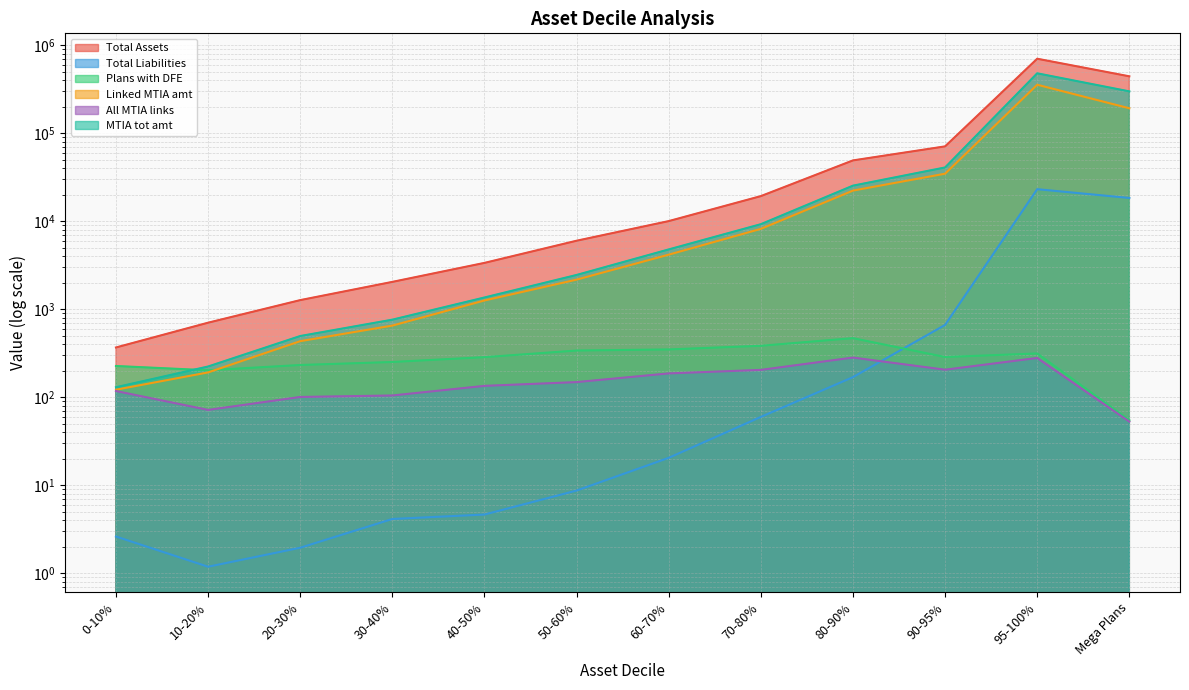

How many lines are shown in the chart?

6